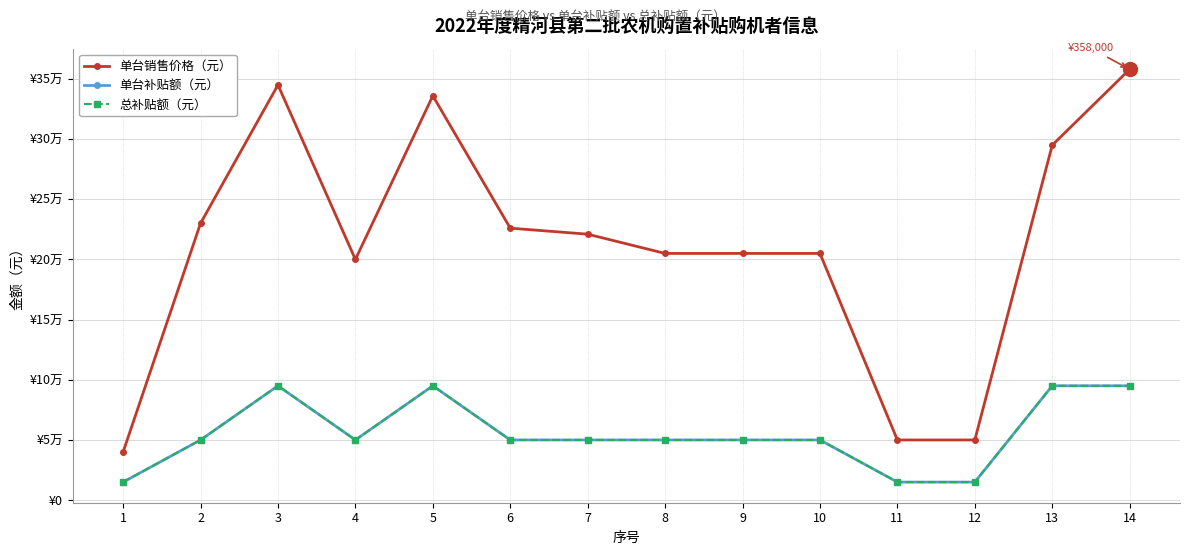

True or false: 总补贴额（元） and 单台销售价格（元） cross at least once.

False